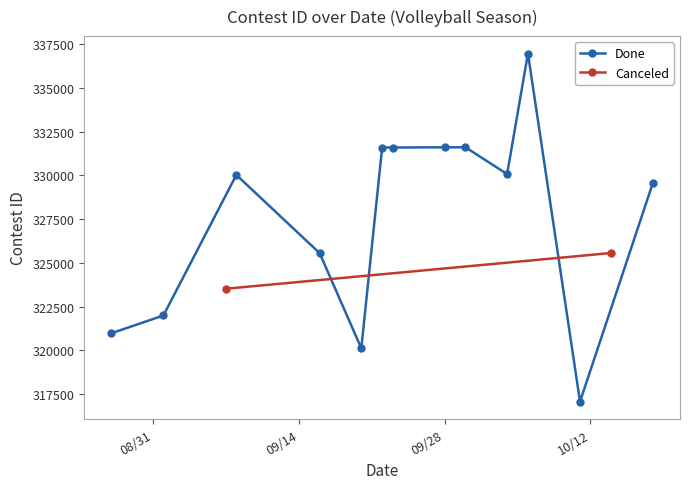

True or false: the data has more than 0 interior local peaks.

True